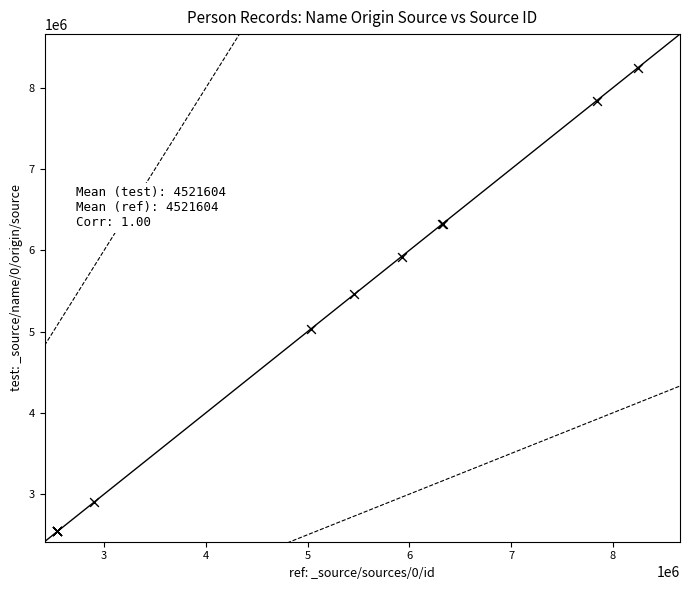

What Y value in the scatter plot is closest to 5394565?

5460888